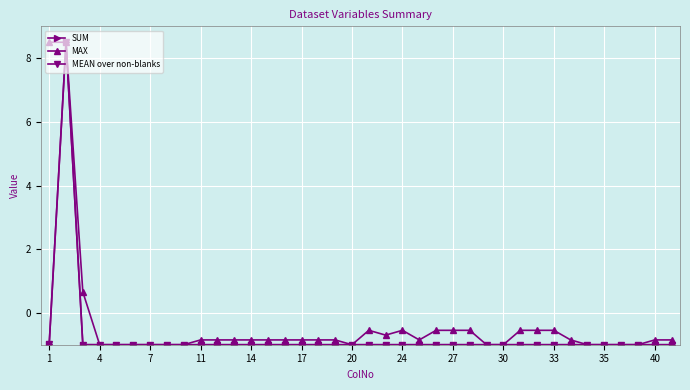

What is the value of the SUM point at the 34th from the left?

-1.0